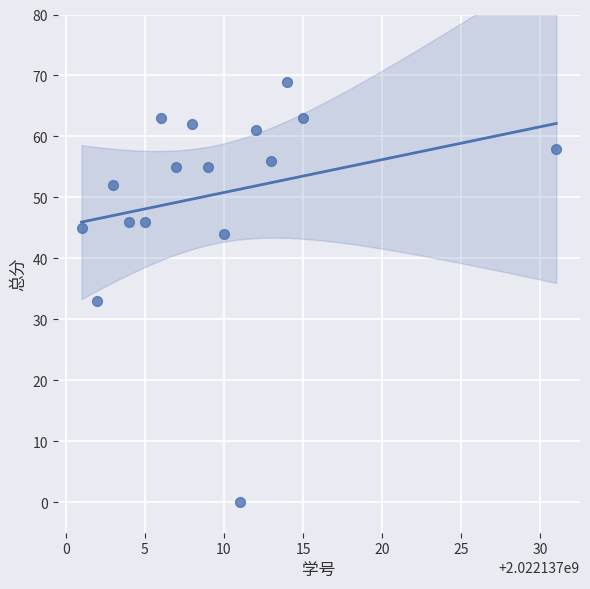

What Y value in the scatter plot is closest to 34?

33